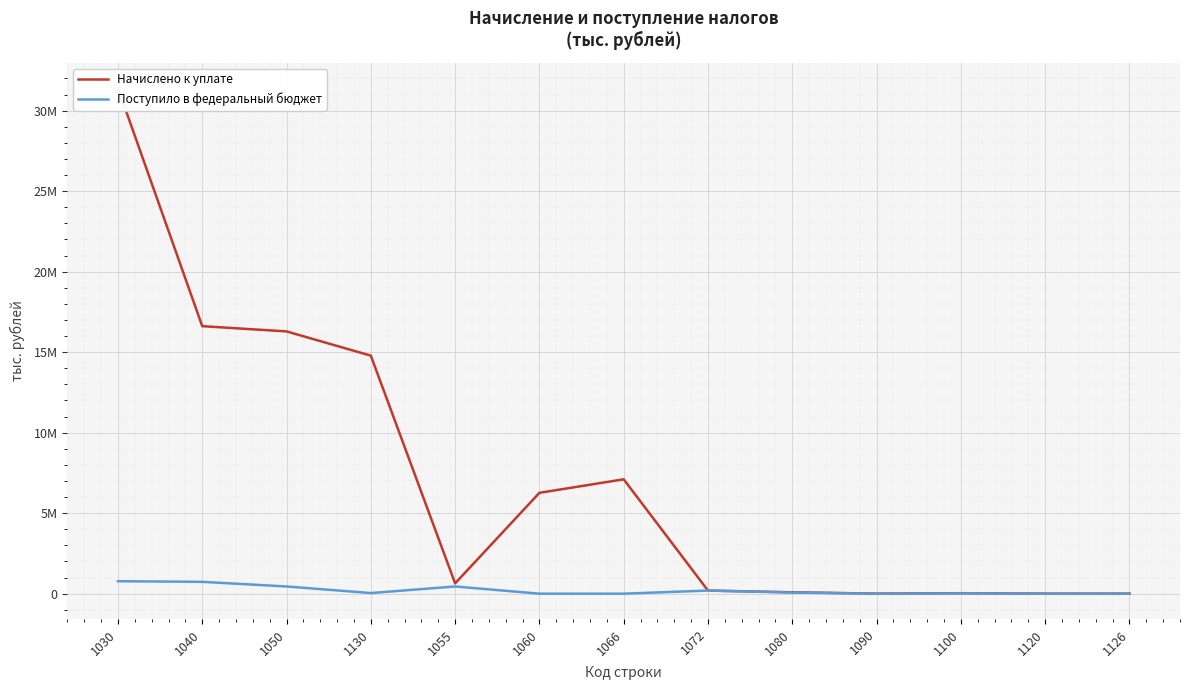

Reading right to left, extract all data points from this chart.

Начислено к уплате: 1126=4191	1120=2780	1100=29672	1090=4188	1080=86828	1072=193029	1066=7102888	1060=6262985	1055=639507	1130=14784000	1050=16289125	1040=16614667	1030=31398667
Поступило в федеральный бюджет: 1126=4109	1120=2270	1100=18947	1090=438	1080=69916	1072=193029	1066=0	1060=0	1055=447157	1130=38077	1050=447157	1040=735866	1030=773943